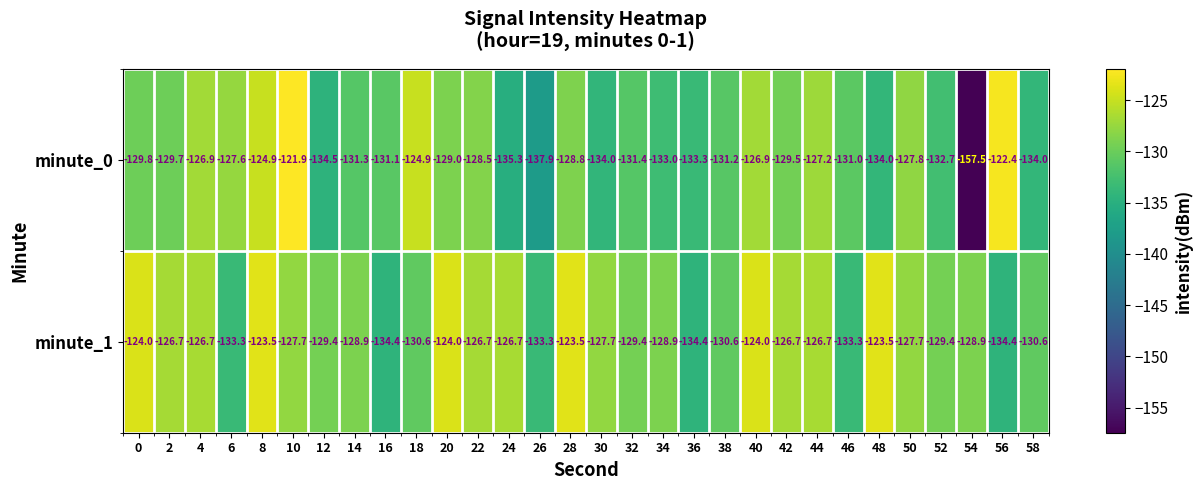

Is it true that minute_0 equals -51.5 at 36?

False